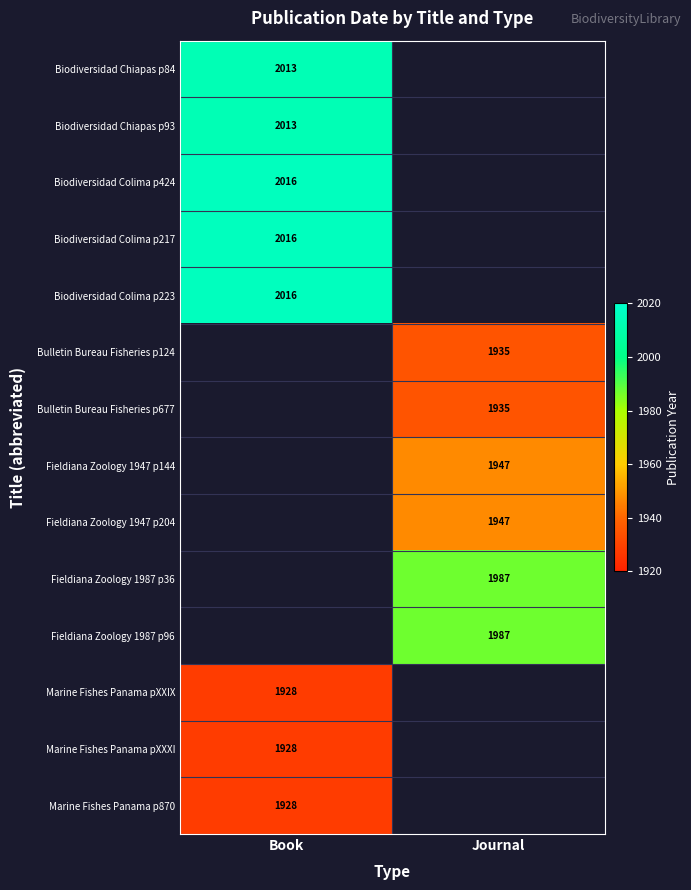

Is it true that Fieldiana Zoology 1987 p96 equals 1987 at Journal?

True